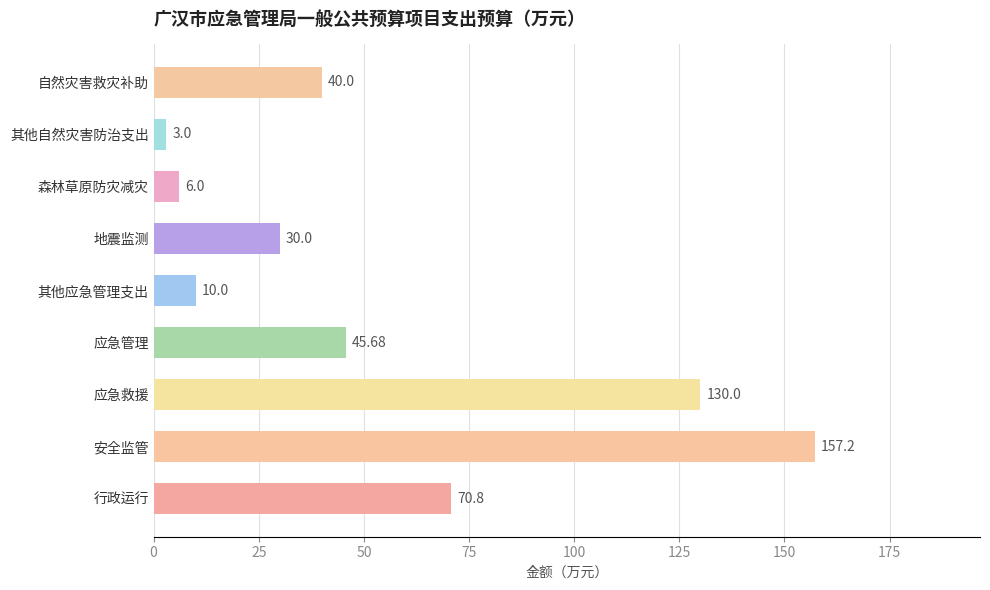

What is the ratio of the value at 行政运行 to the value at 应急救援?

0.5